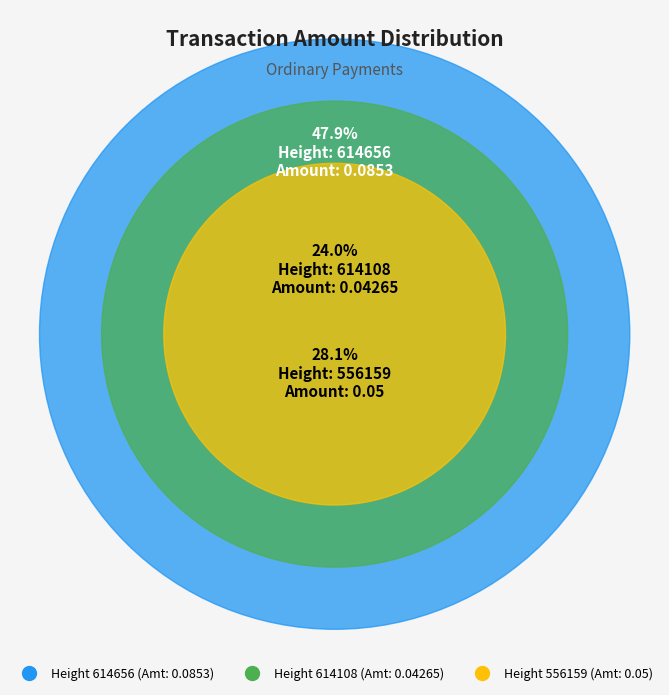

What percentage is NOT represented by 556159?

71.9%